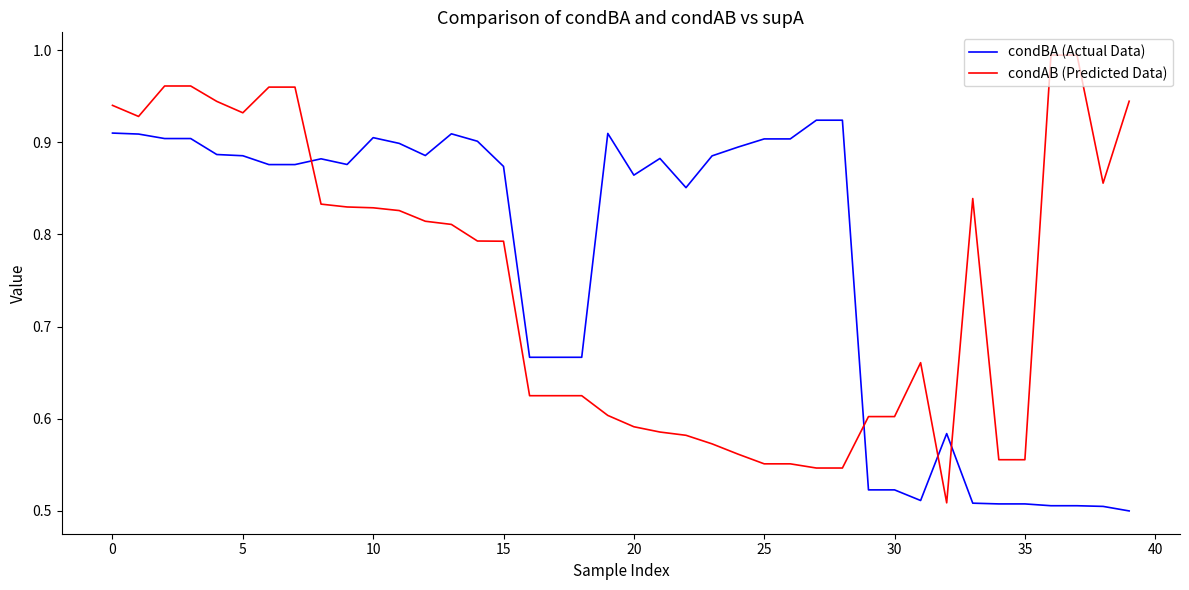

Rank the series by their maximum value, from highest to lowest.

condAB (Predicted Data), condBA (Actual Data)